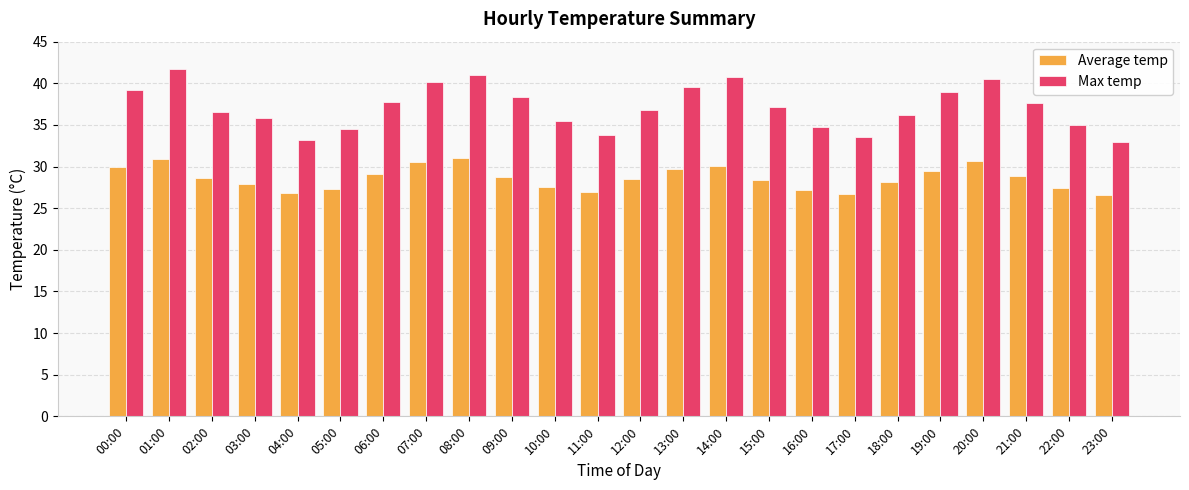

Are the bars grouped side by side (vs. stacked)?

Yes